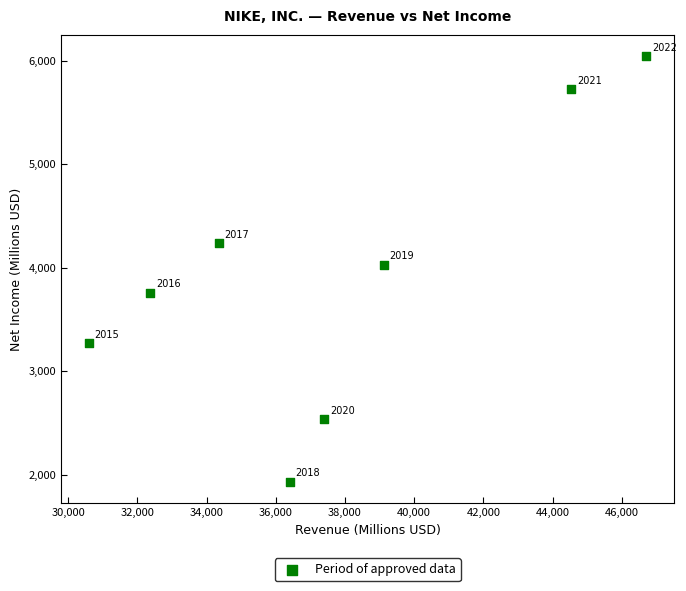

What is the range of Y values (max minus min)?

4113